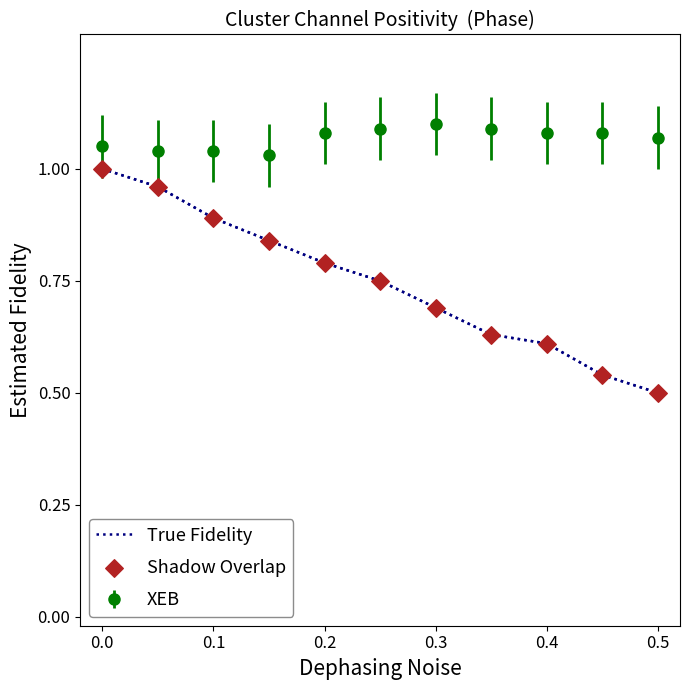

Rank the series by their average value, from lowest to highest.

True Fidelity, XEB